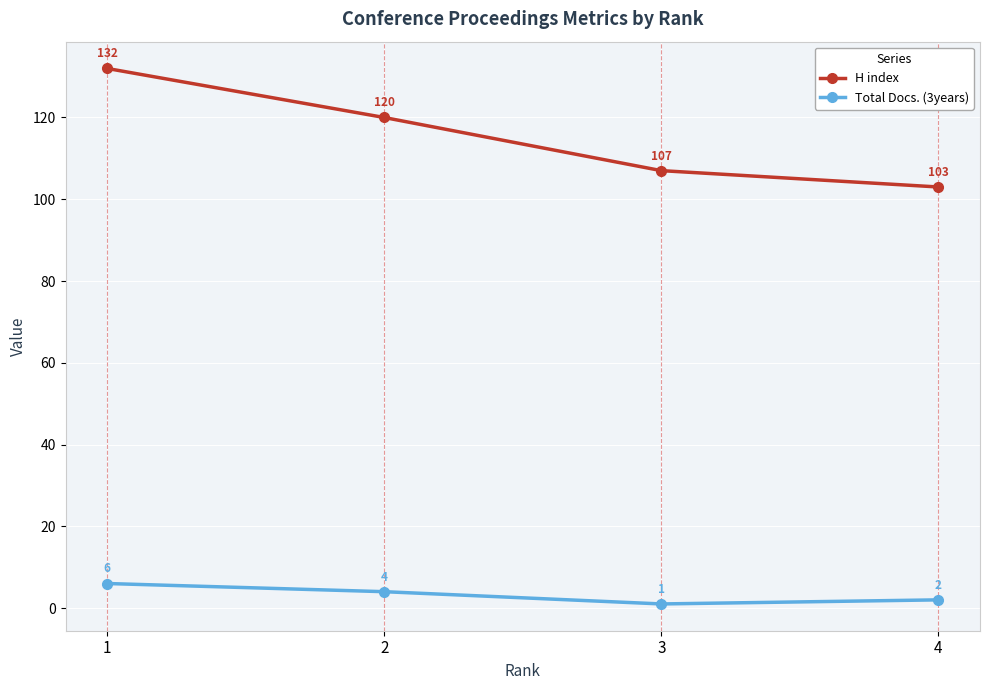

Count the number of data series in this chart.

2